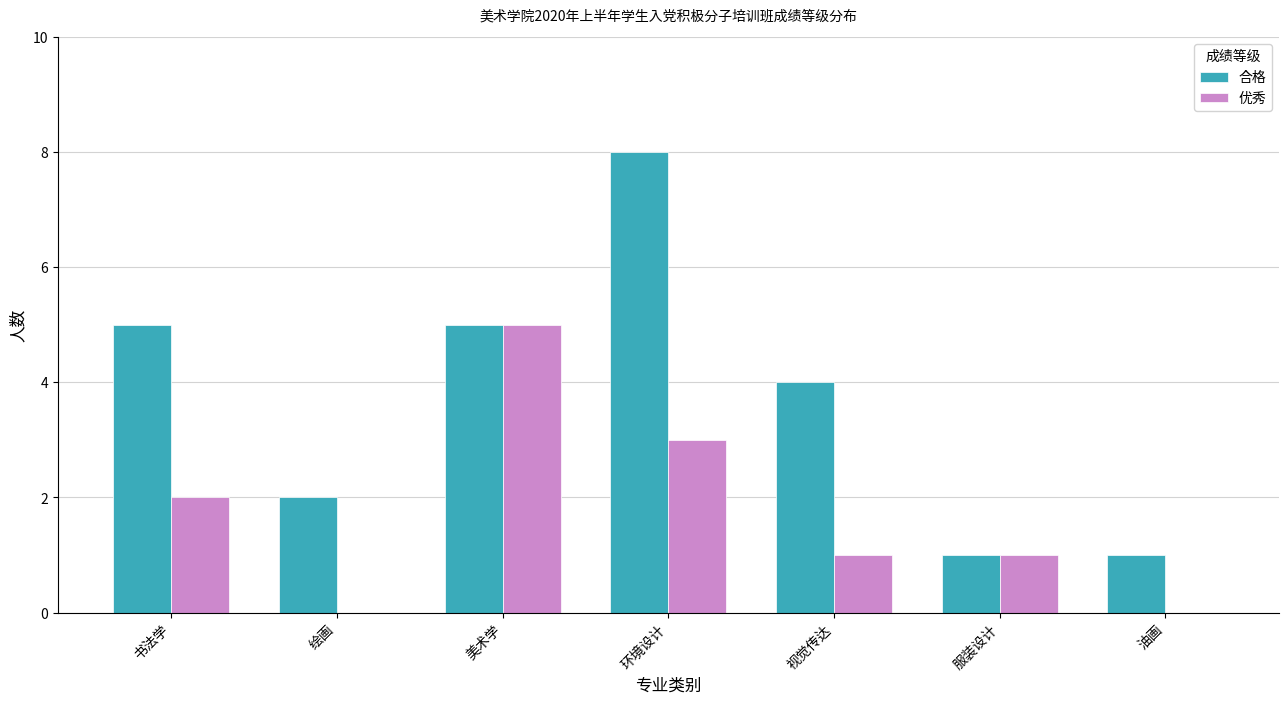

True or false: 合格 has a value of 2 at 绘画.

True